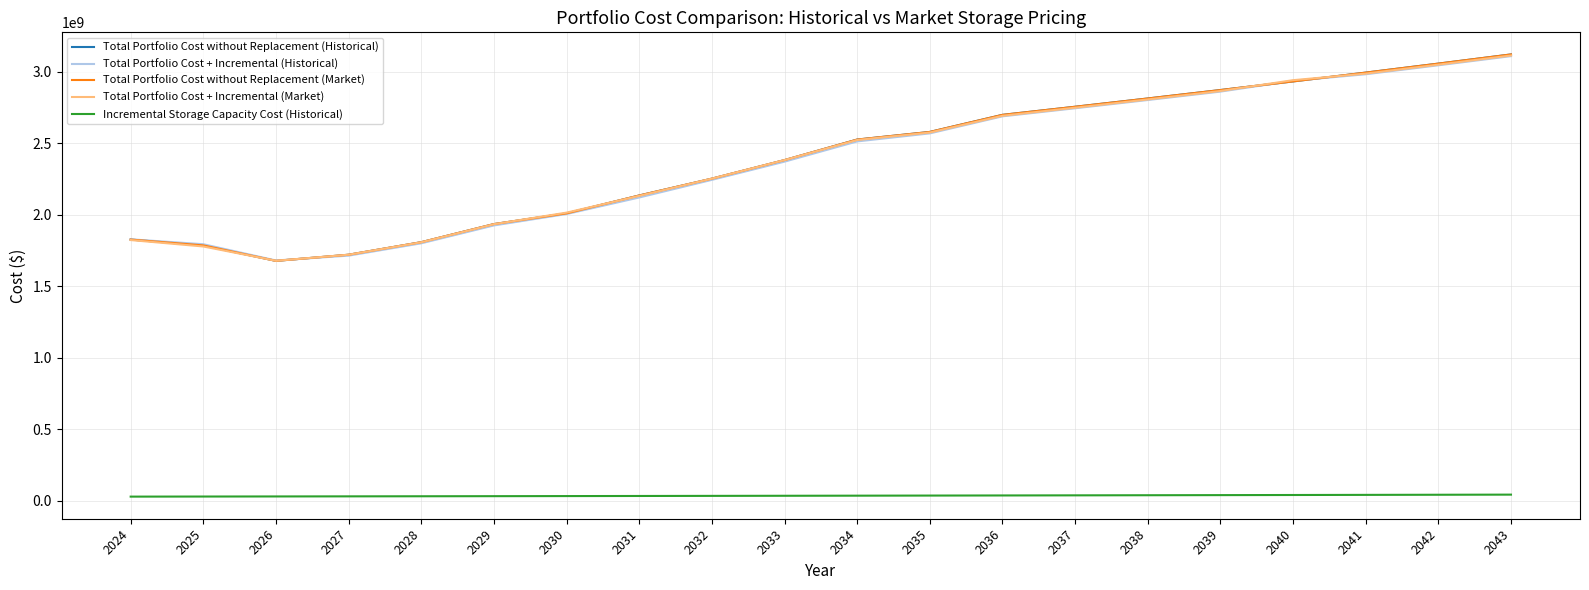

Does the chart display data point markers on the line(s)?

No